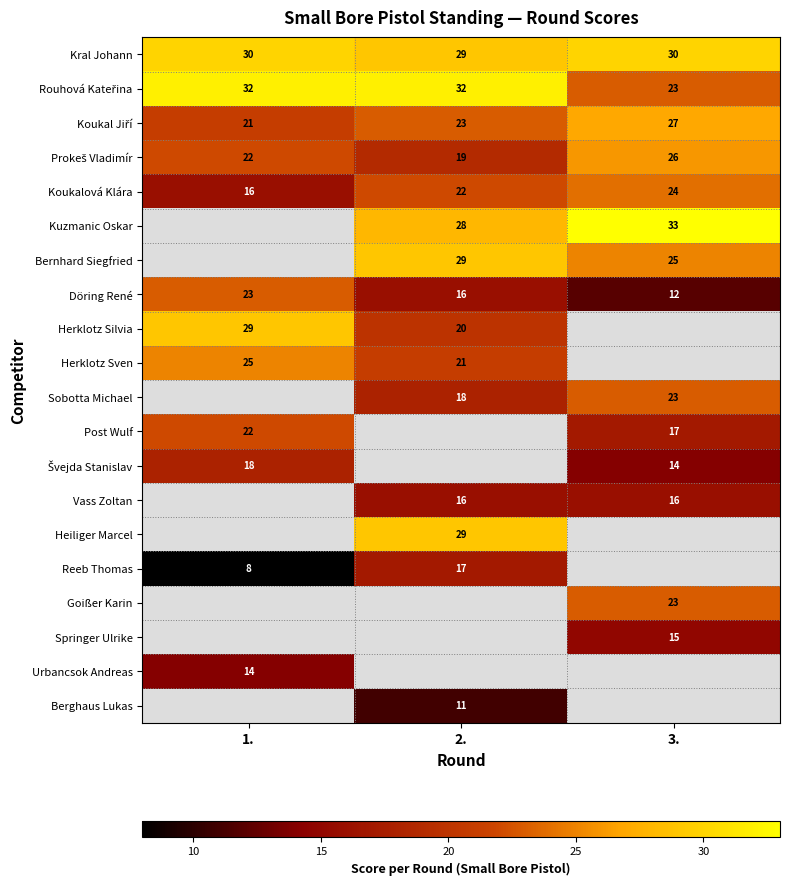

Read the Koukalová Klára value at 3..

24